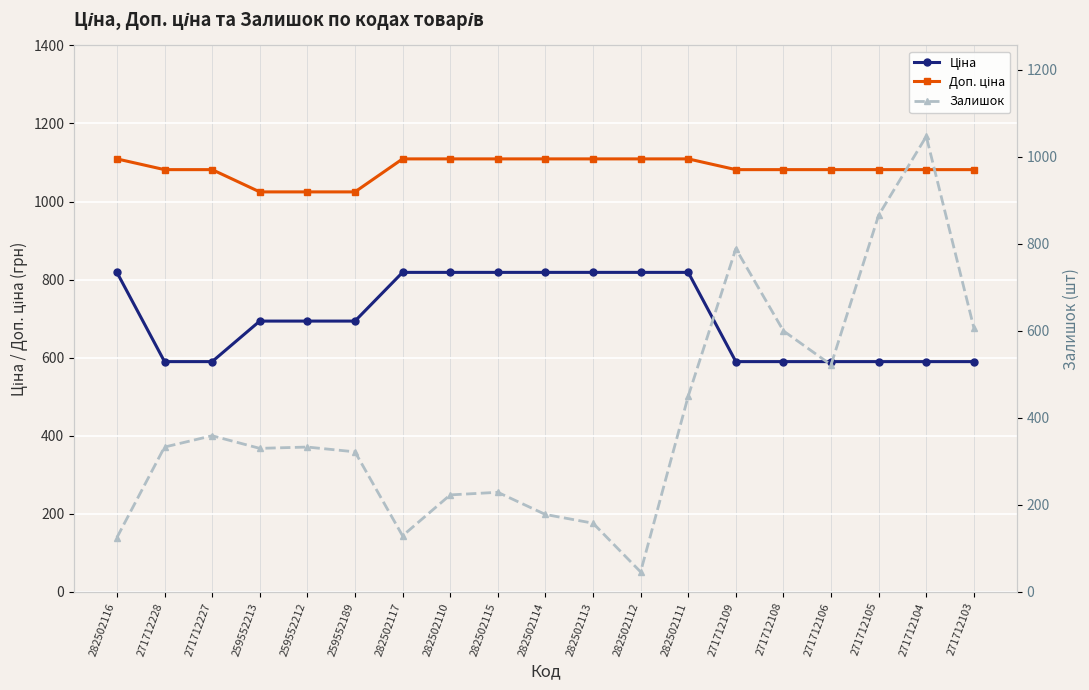

What is the minimum value for Залишок?

46.0